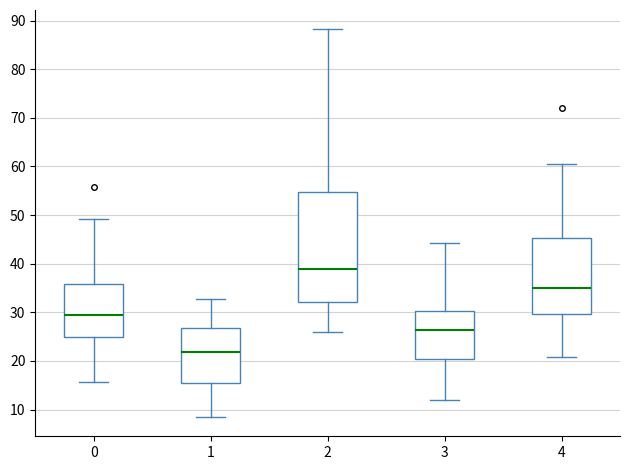

Which box's median line is the lowest?

1